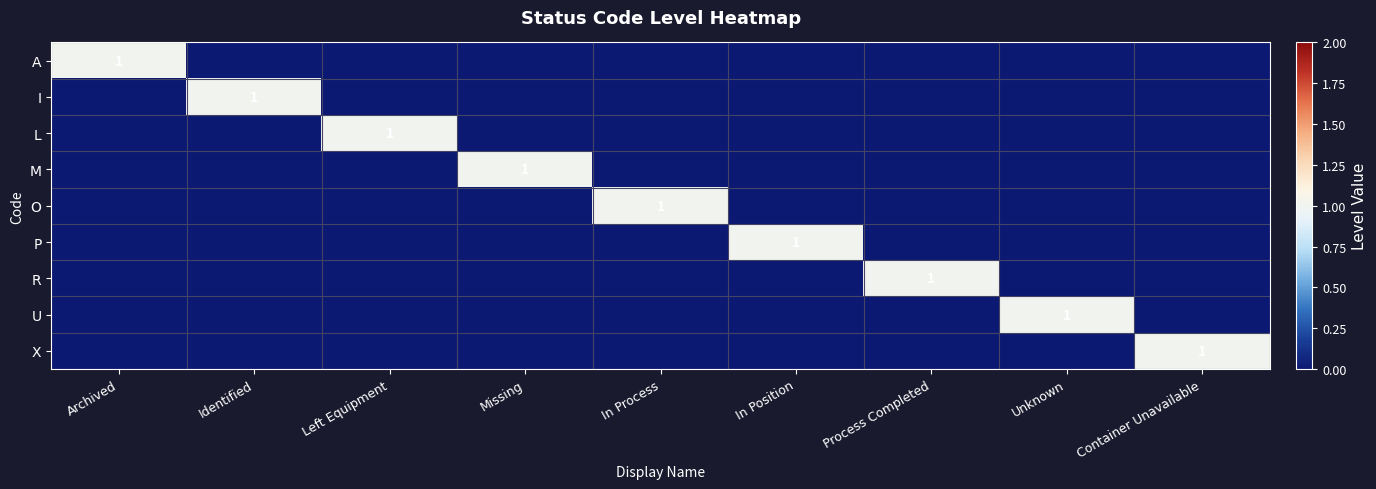

Is it true that L equals 1 at Left Equipment?

True